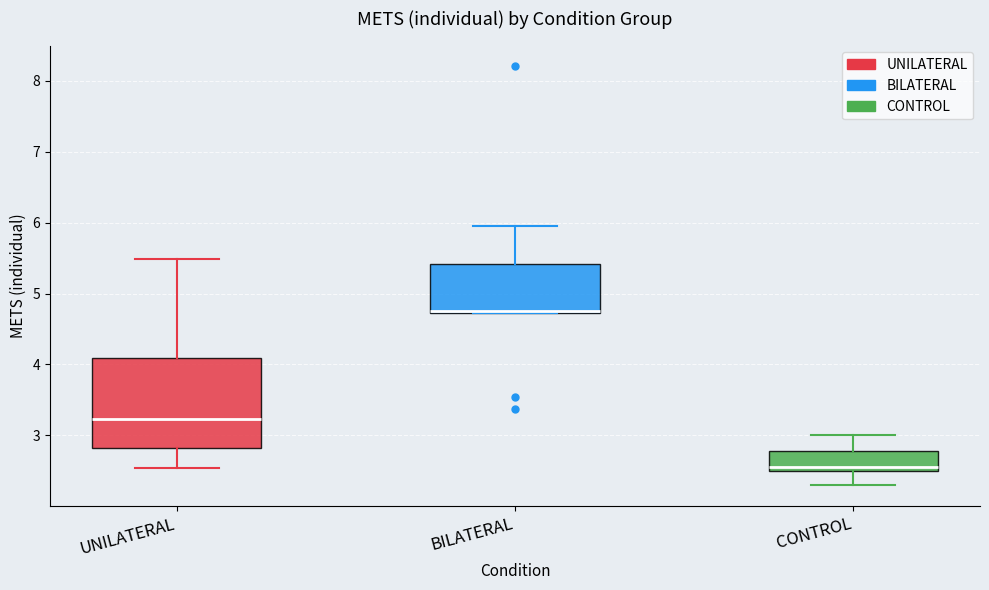

Which box's median line is the highest?

BILATERAL